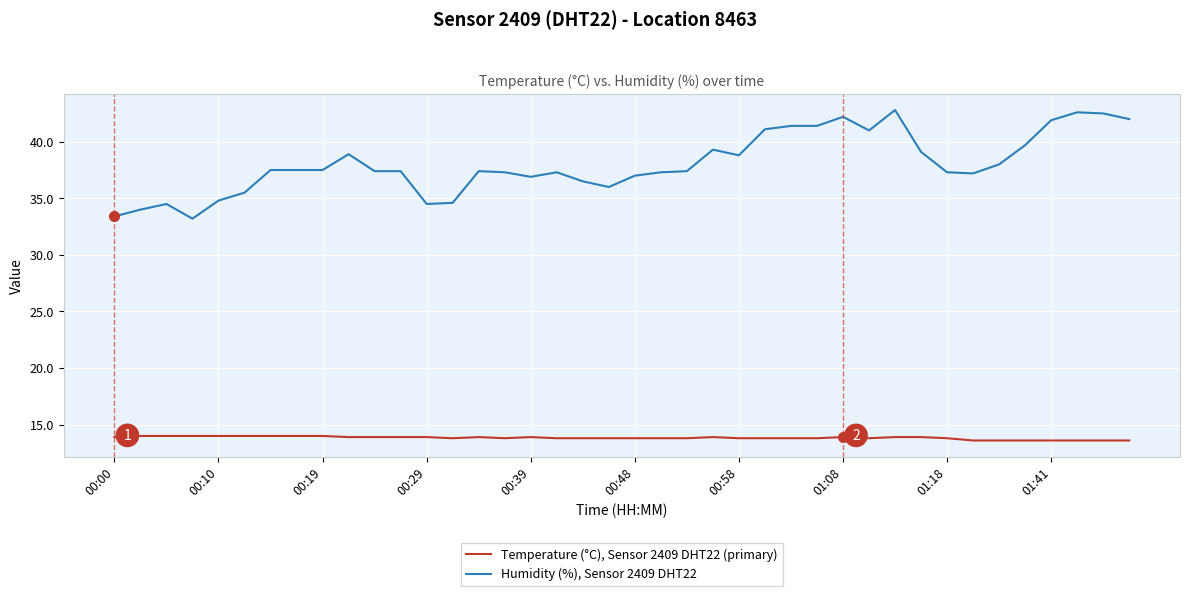

What is the maximum value for Humidity (%), Sensor 2409 DHT22?

42.8